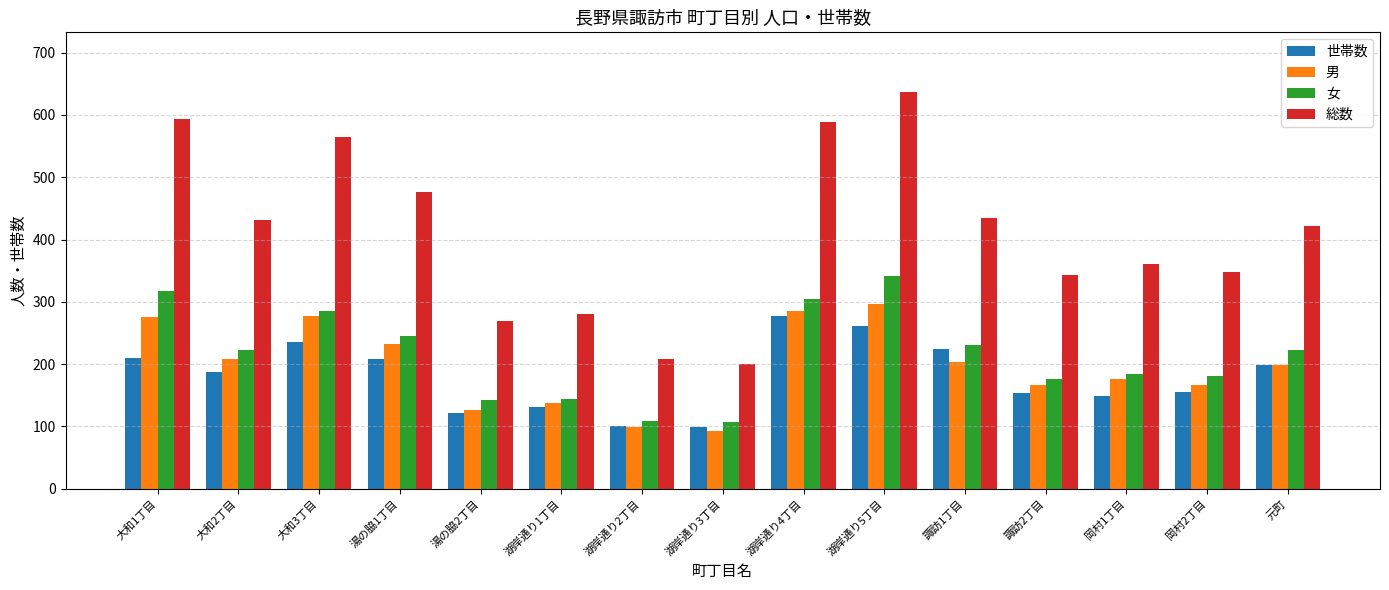

Are the bars horizontal?

No